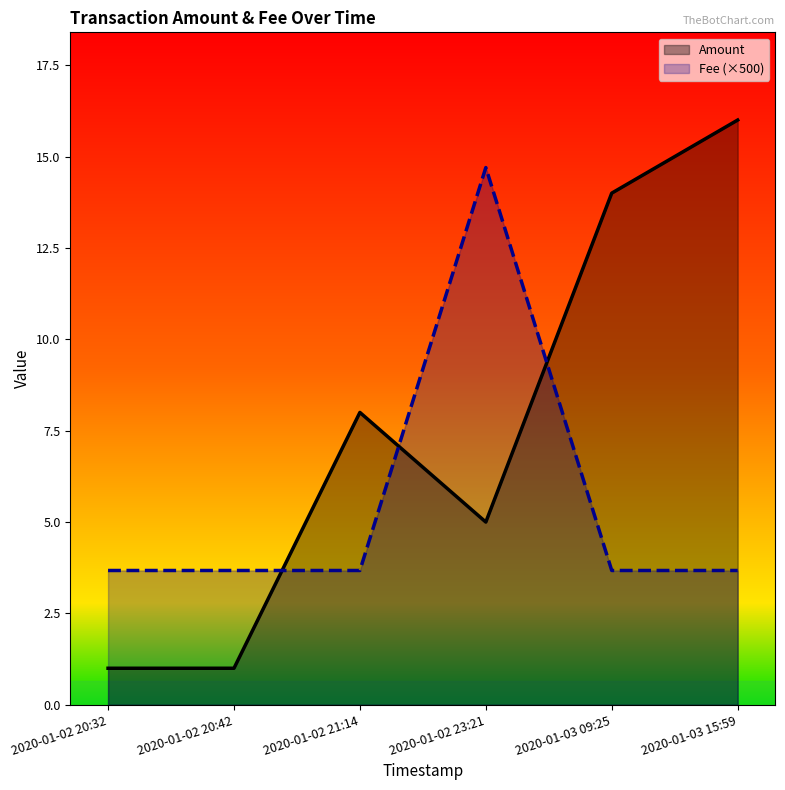

How many data points does each series have?

6